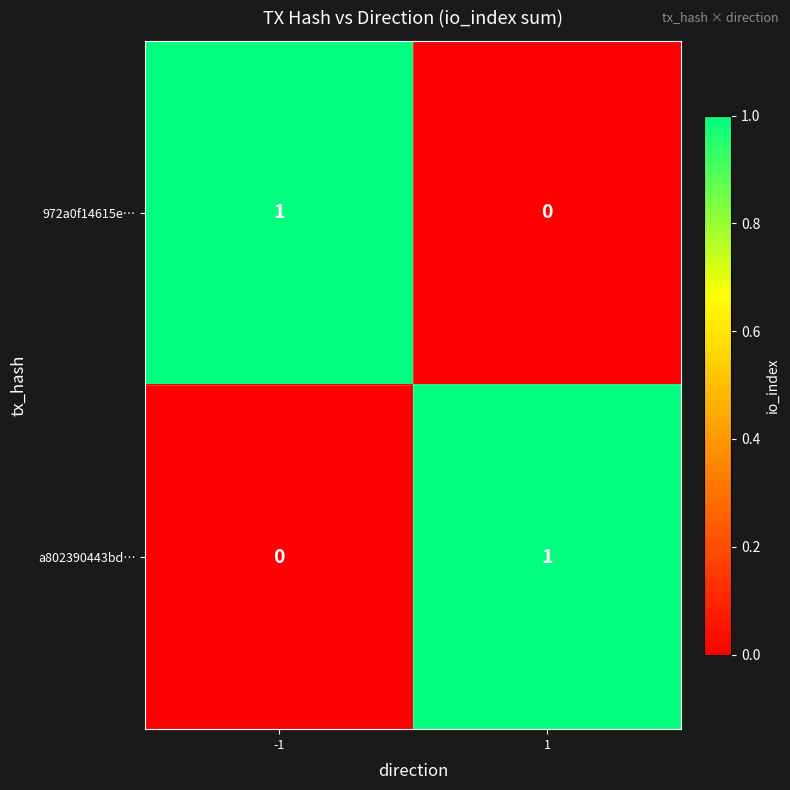

List the labels in order of 972a0f14615e… value, largest first.

-1, 1